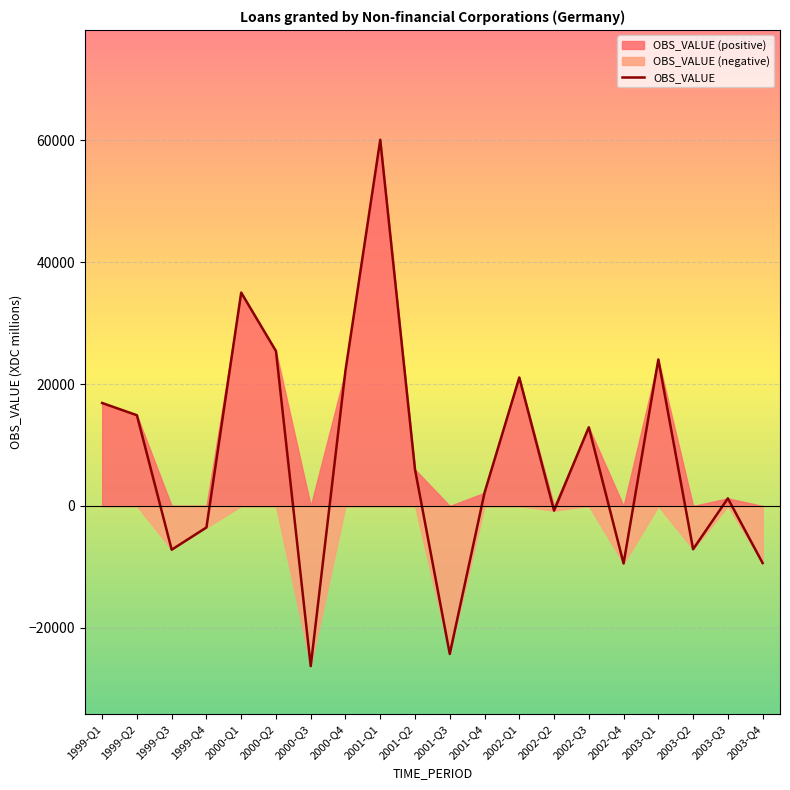

Reading left to right, transcribe all the data shown in this chart.

1999-Q1=16897	1999-Q2=14890	1999-Q3=-7174	1999-Q4=-3525	2000-Q1=35012	2000-Q2=25416	2000-Q3=-26278	2000-Q4=22230	2001-Q1=60086	2001-Q2=5987	2001-Q3=-24282	2001-Q4=2171	2002-Q1=21081	2002-Q2=-769	2002-Q3=12915	2002-Q4=-9436	2003-Q1=24037	2003-Q2=-7100	2003-Q3=1247	2003-Q4=-9364